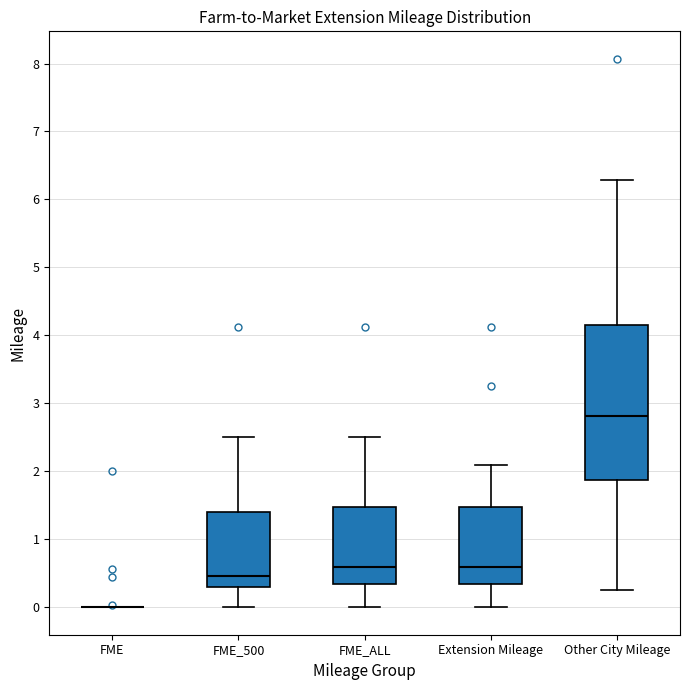

Where does the upper whisker of the box for FME_ALL end on the y-axis? The values are not printed on the chart, so give them approximately, as read against the axis.

2.5